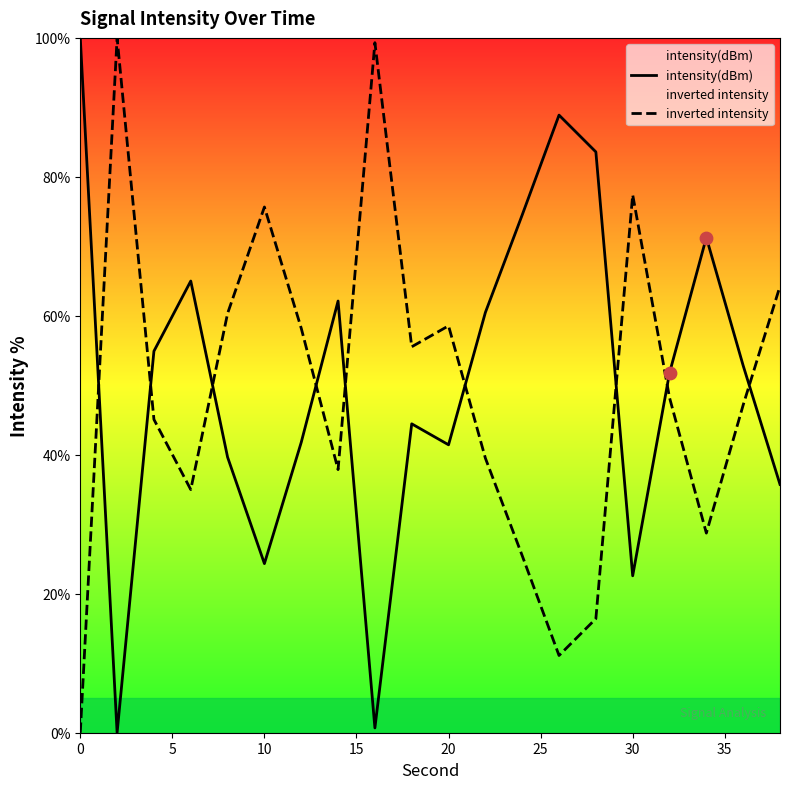

What are all the series names shown in the legend?

intensity(dBm), inverted intensity